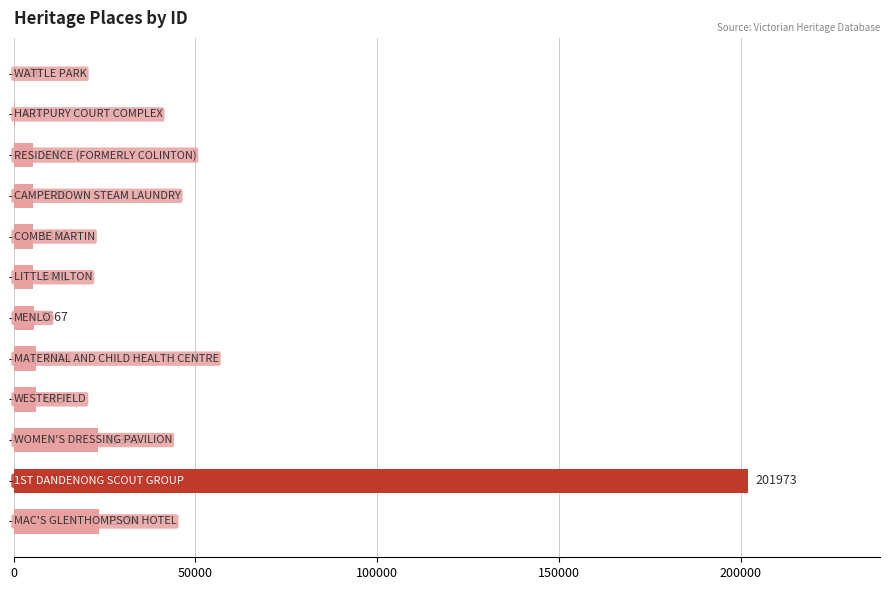

What is the maximum value shown in the chart?

201973